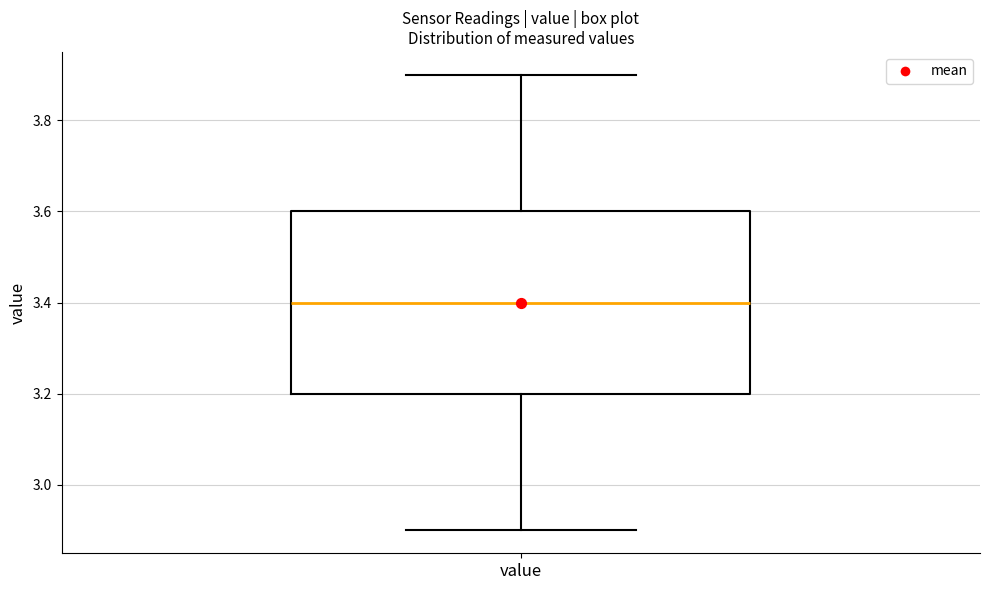

Where is the lower edge of the box for value on the y-axis? The values are not printed on the chart, so give them approximately, as read against the axis.

3.2